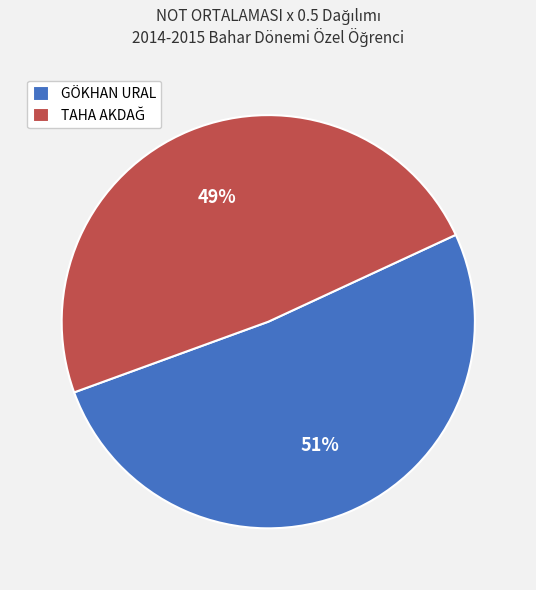

Is there a majority slice in this chart?

Yes